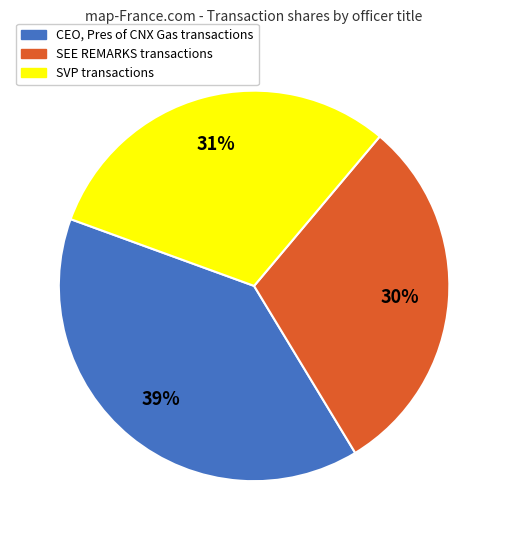

Does any single category account for the majority?

No